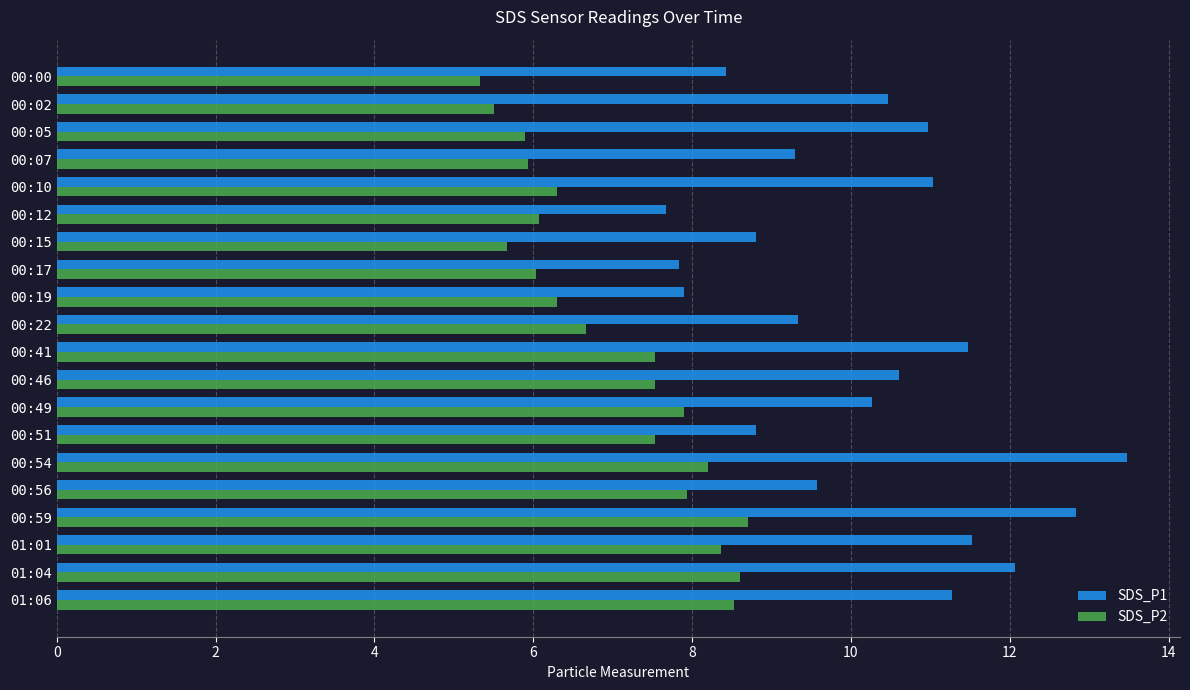

List the series in order of their overall mean, highest first.

SDS_P1, SDS_P2